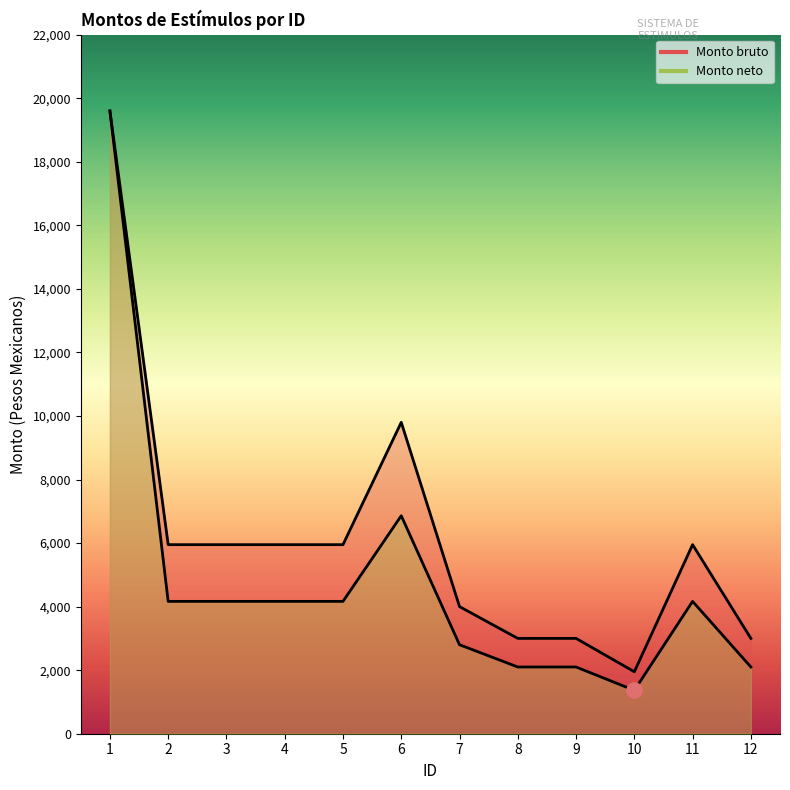

Which series contains the lowest Y value?

Monto neto